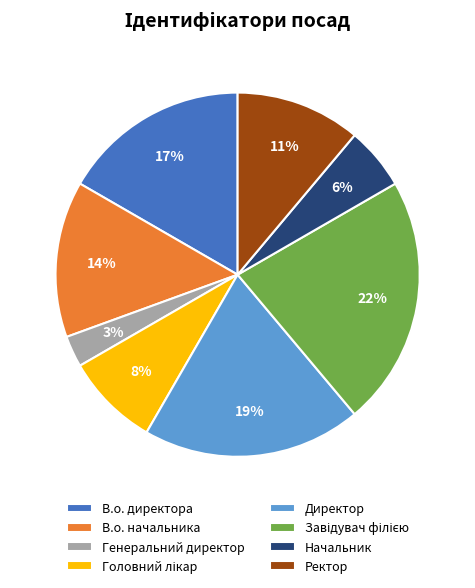

Is the sum of В.о. начальника and Генеральний директор greater than half?

No